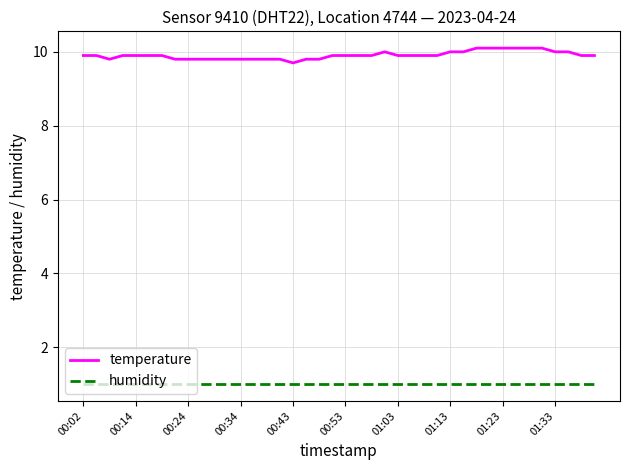

Which series has the widest spread of values?

temperature